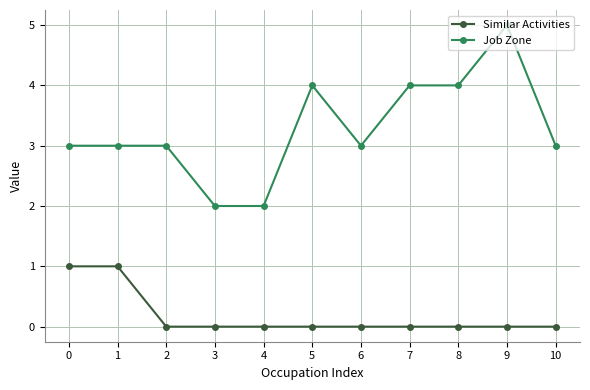

Is it true that Similar Activities equals 0 at 7?

True